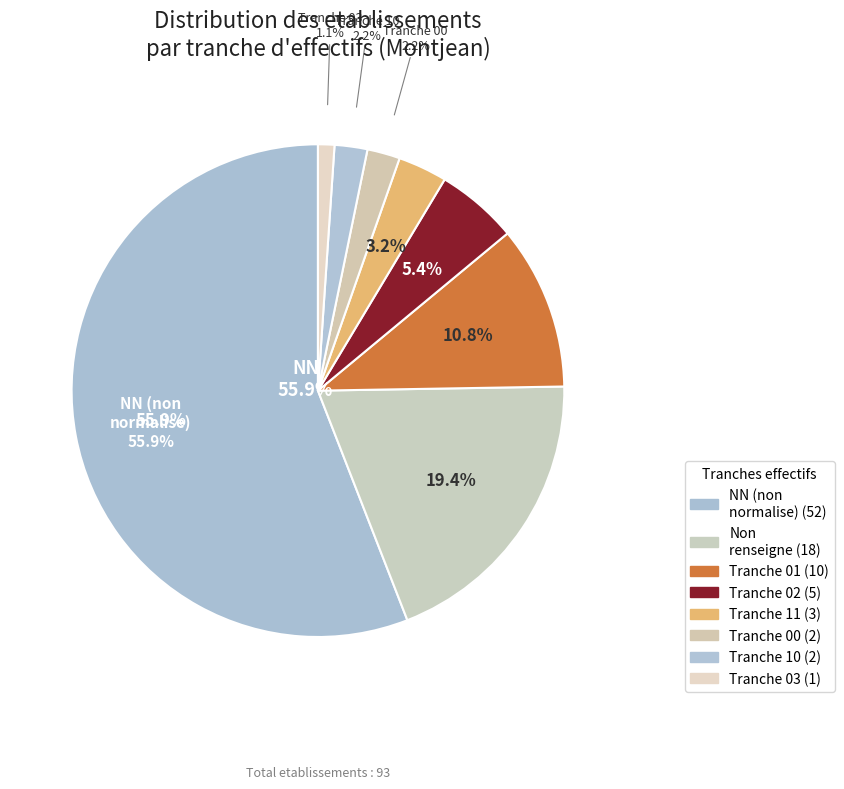

The 03 slice represents 9% of the pie. True or false?

False